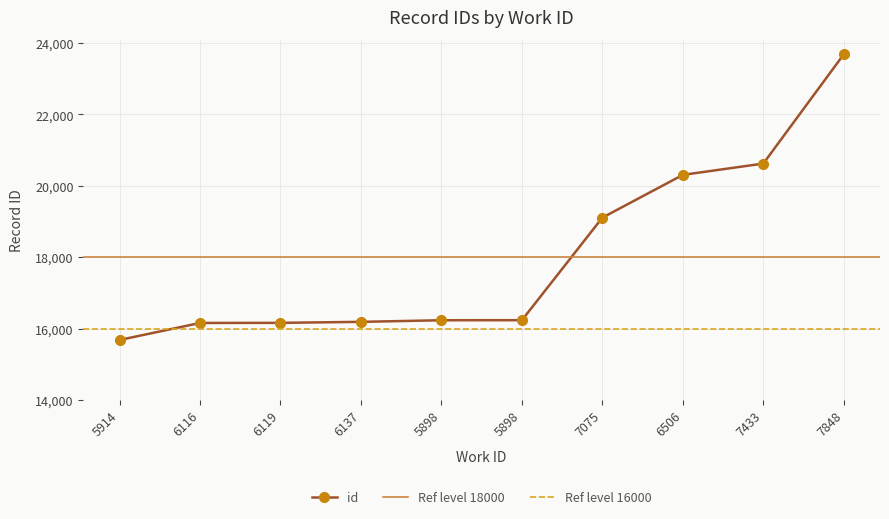

Reading left to right, extract all data points from this chart.

15682	16159	16162	16190	16235	16236	19109	20307	20624	23686